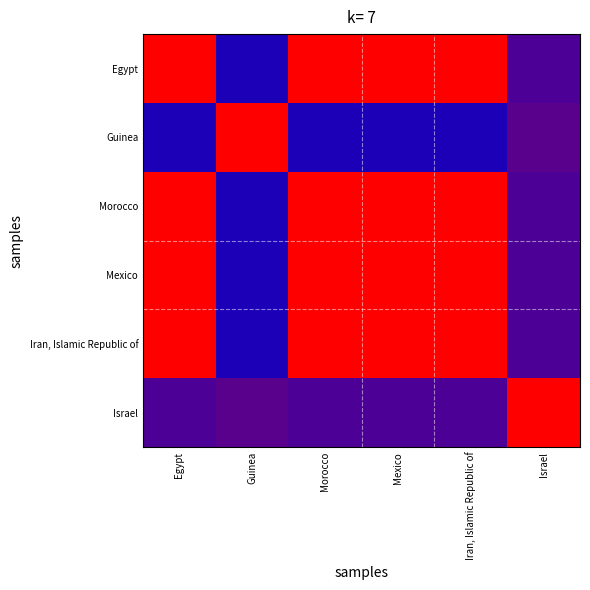

Which series has the largest total across all categories?

Egypt